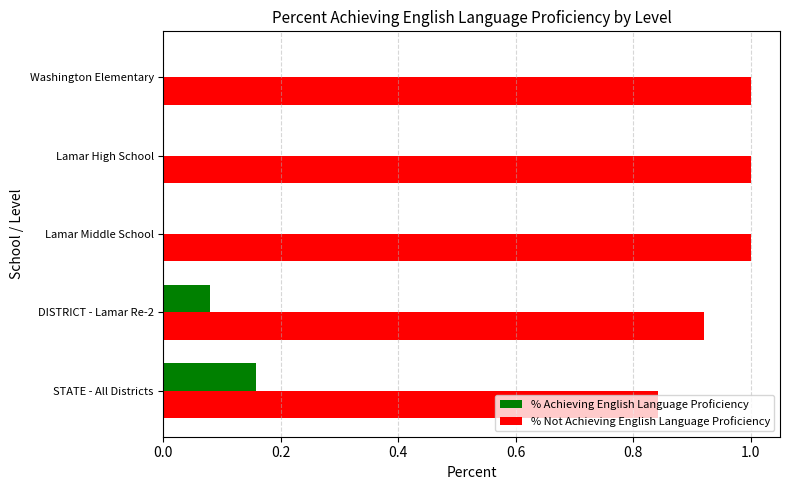

What is the greatest value displayed?

1.0